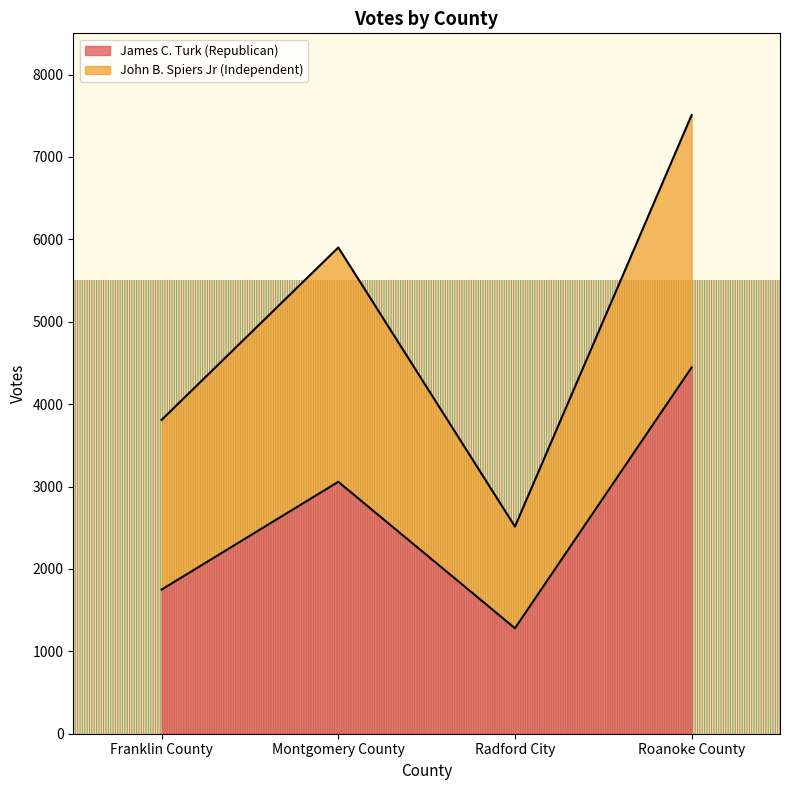

The value at Montgomery County is 3057. True or false?

True